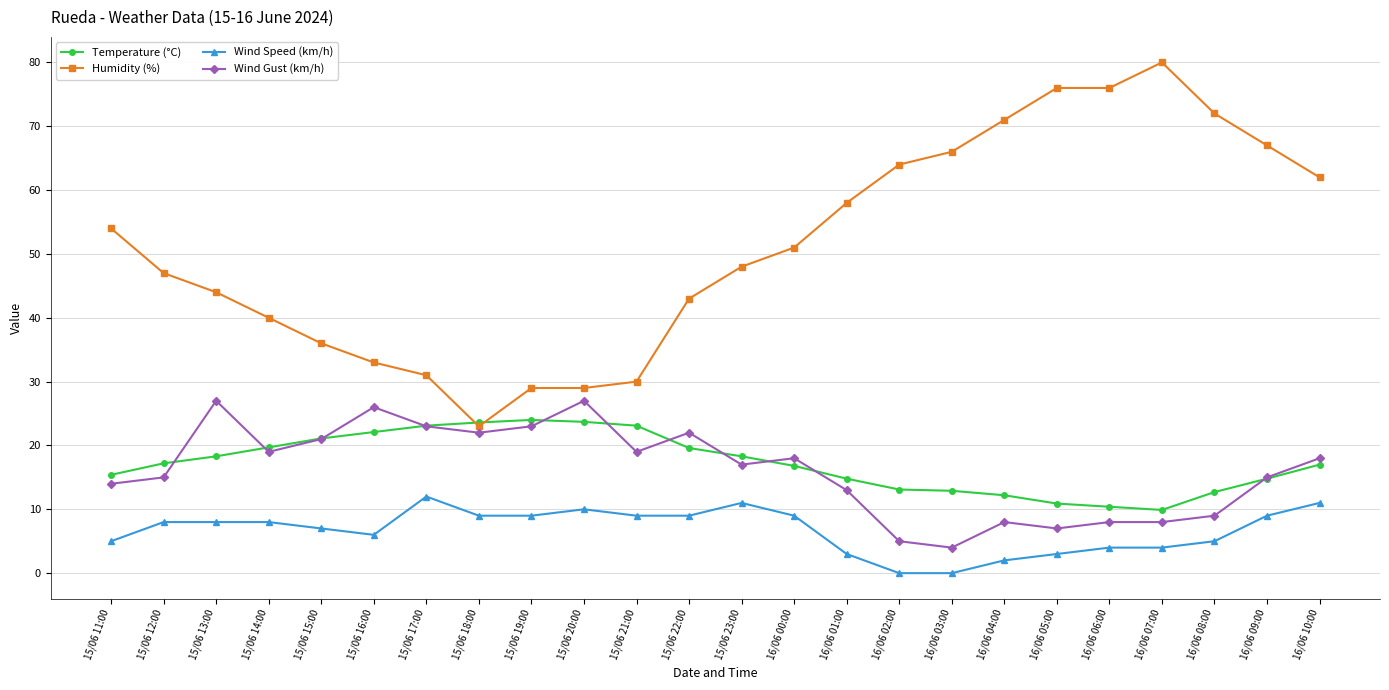

Between 15/06 12:00 and 16/06 03:00, which series saw the biggest shift?

Humidity (%)